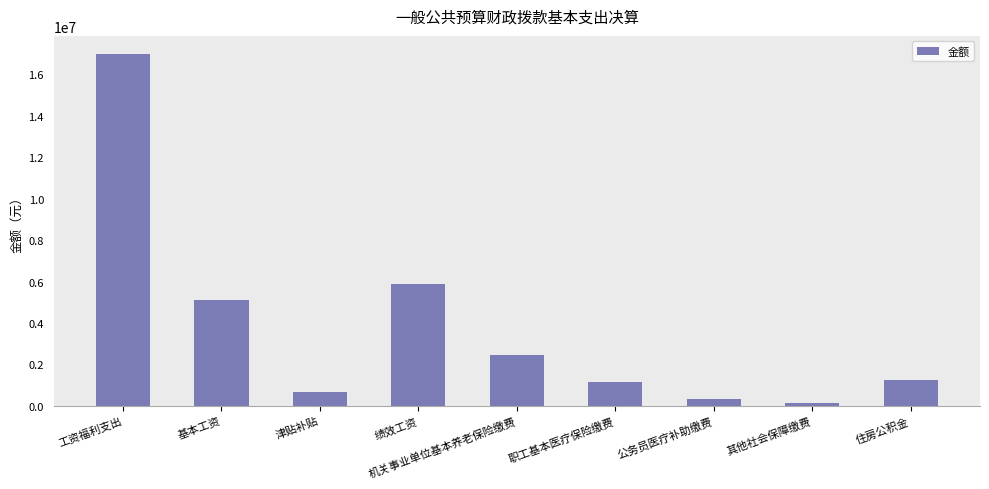

At which category does the chart reach its peak across all series?

工资福利支出